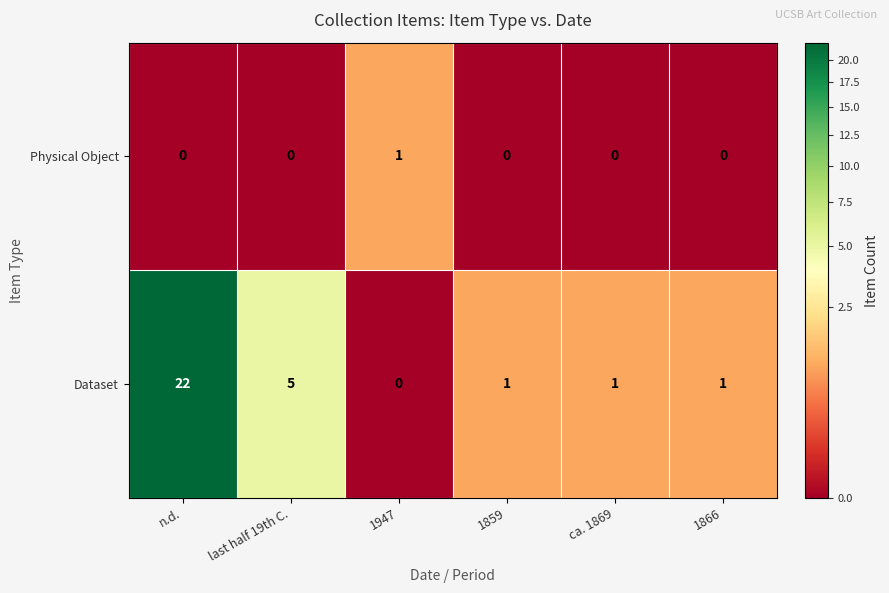

What is the average value of the Dataset series?

5